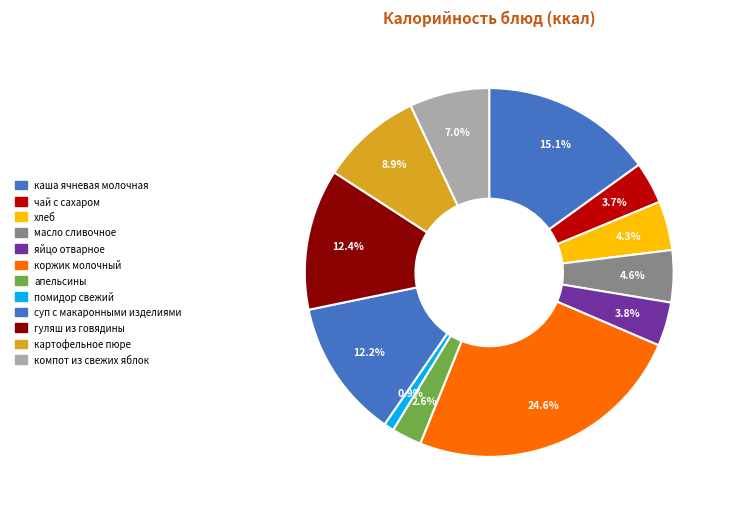

How many segments does this pie chart have?

12